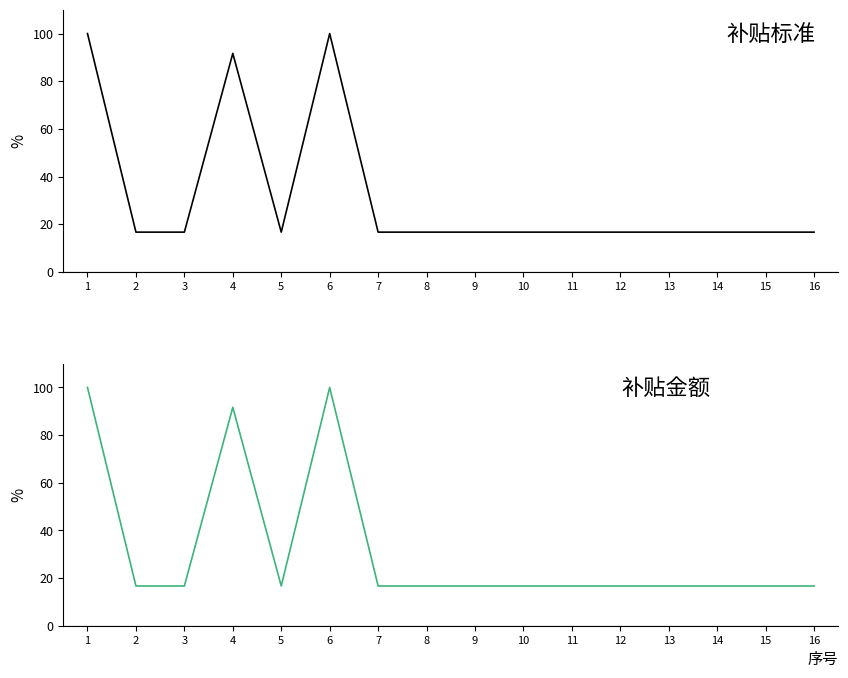

What is the difference between the second highest and second lowest values in the 补贴金额 series?

83.3